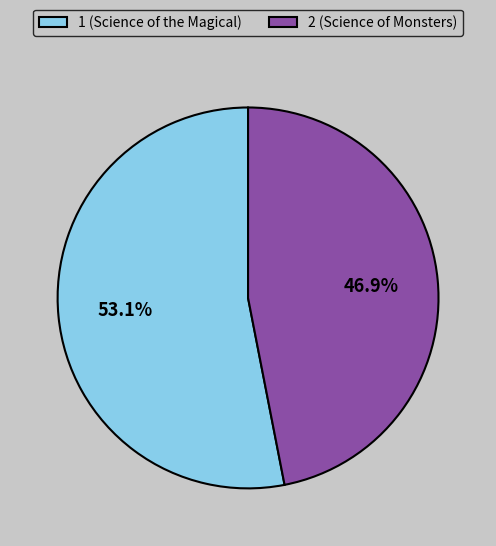

To the nearest percent, what is the difference between the 2 (Science of Monsters) and 1 (Science of the Magical) slice percentages?

6%